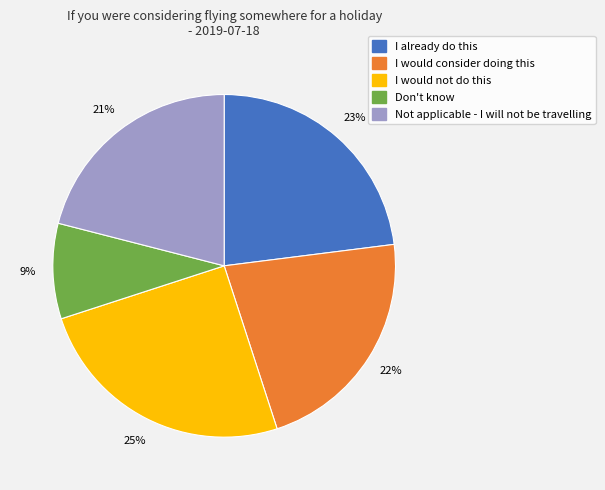

Which slice is the largest?

I would not do this